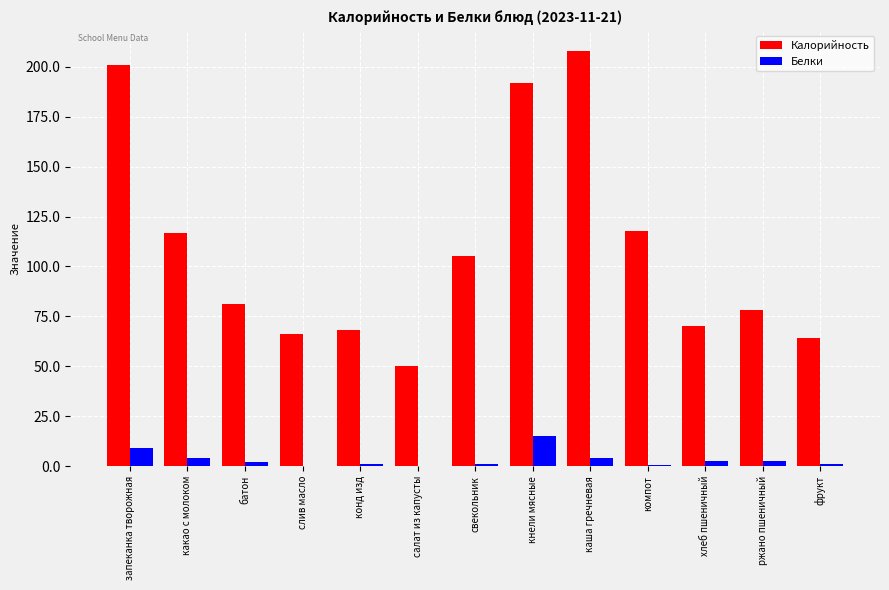

The Белки series shows 1.0 at свекольник. True or false?

True